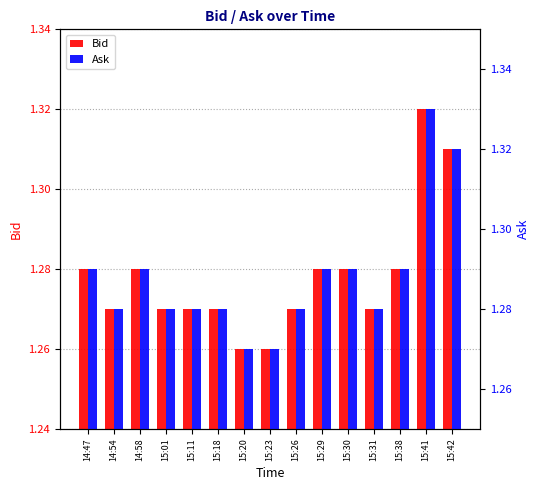

At how many categories does at least one series exceed 1?

15